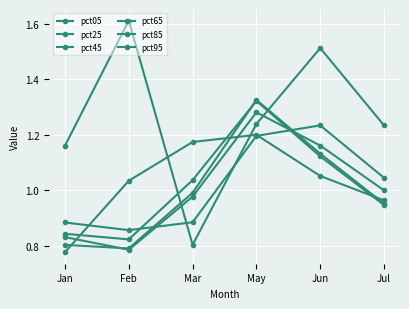

How many data points in pct95 are less than 1?

2